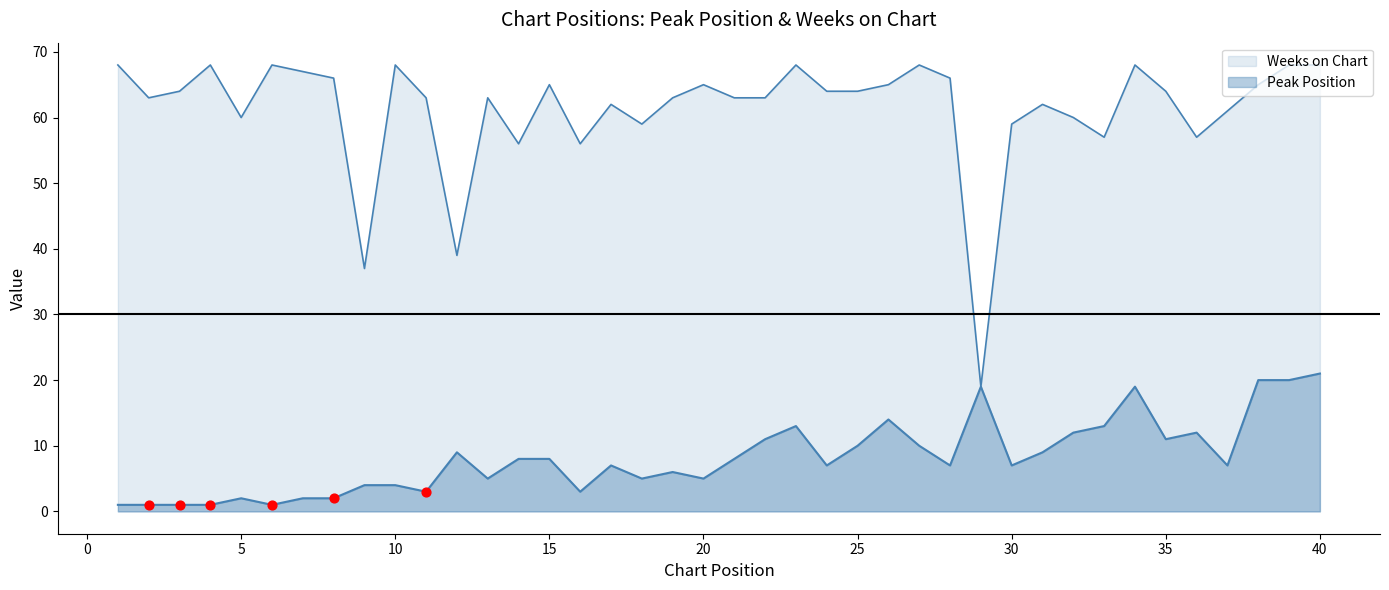

Which series has the largest Y range (max minus min)?

Weeks on Chart